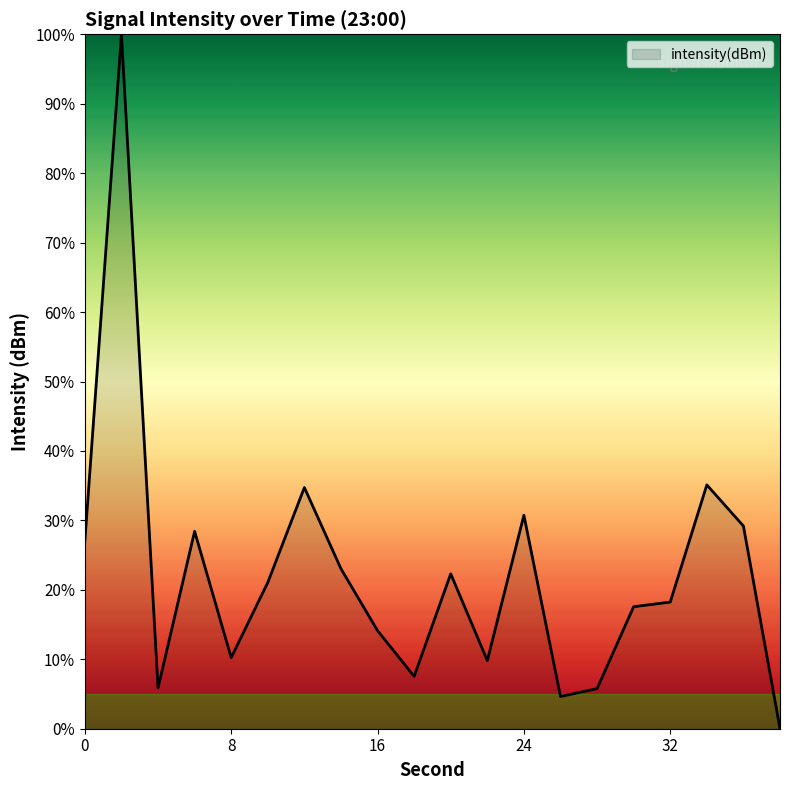

What is the difference between the maximum and minimum values?

100.0